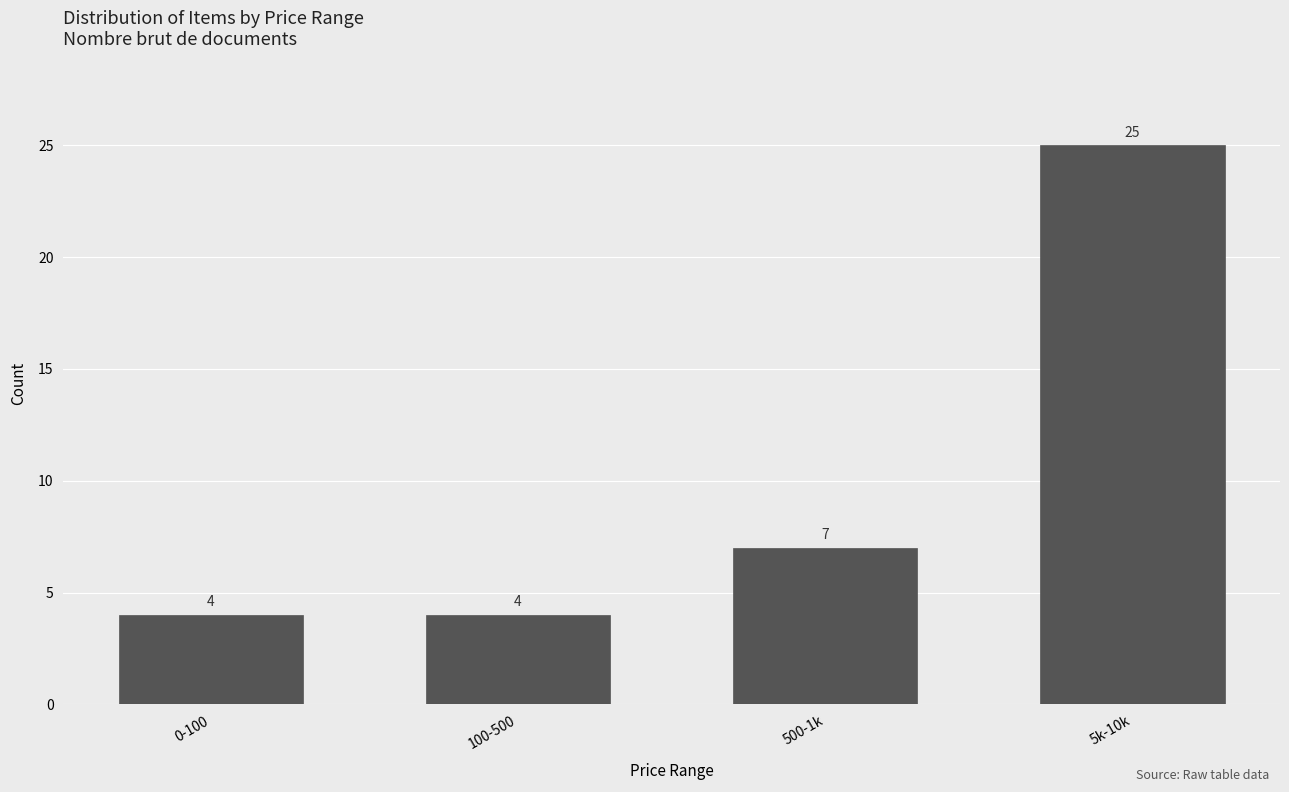

Reading right to left, what are all the values shown in this chart?

25	7	4	4